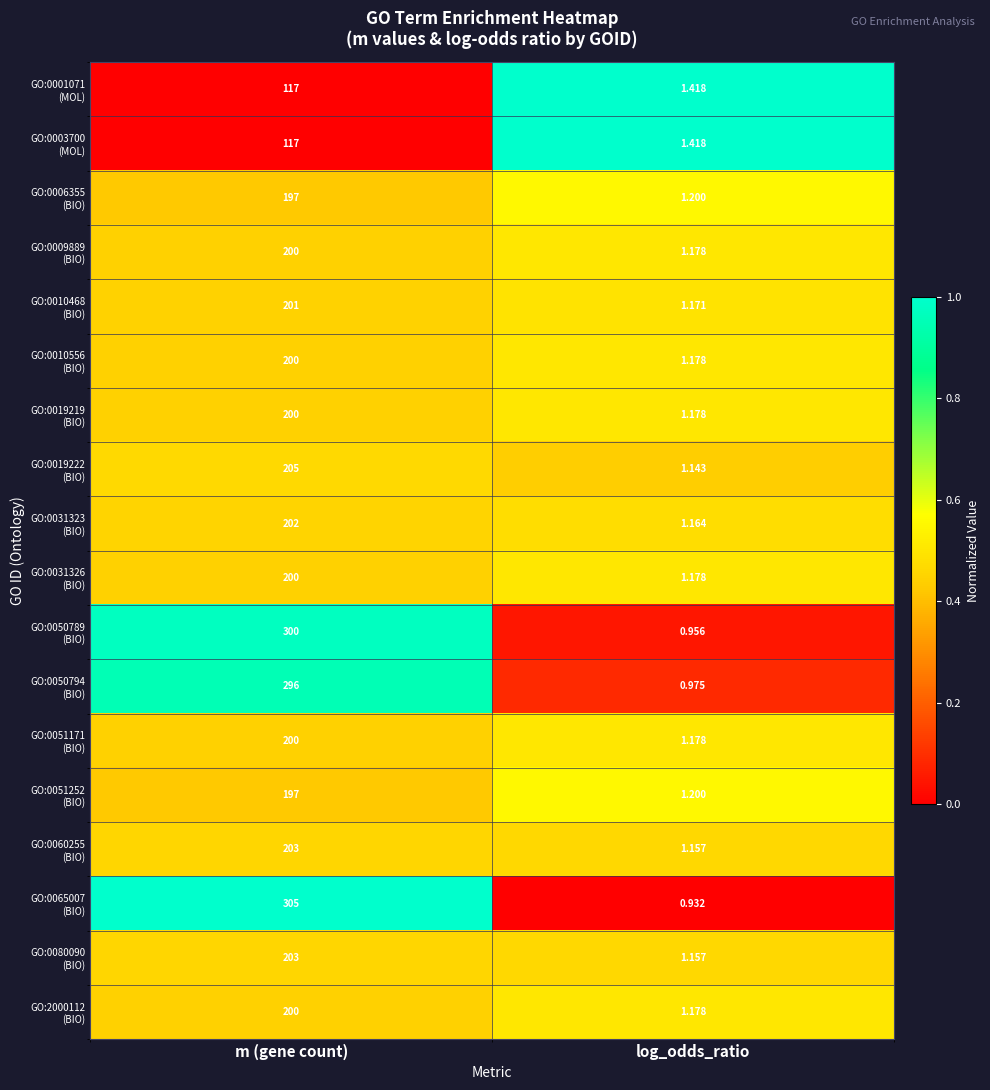

At which category is the sum across all series the highest?

m (gene count)